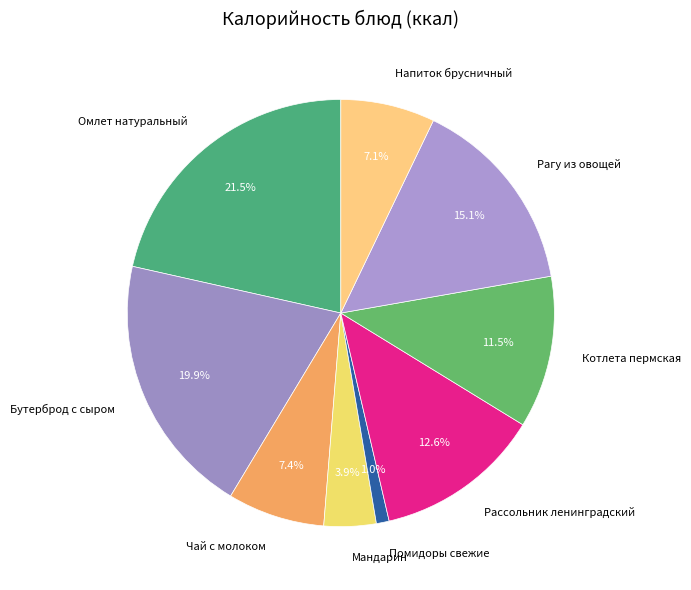

How many slices are in this pie chart?

9